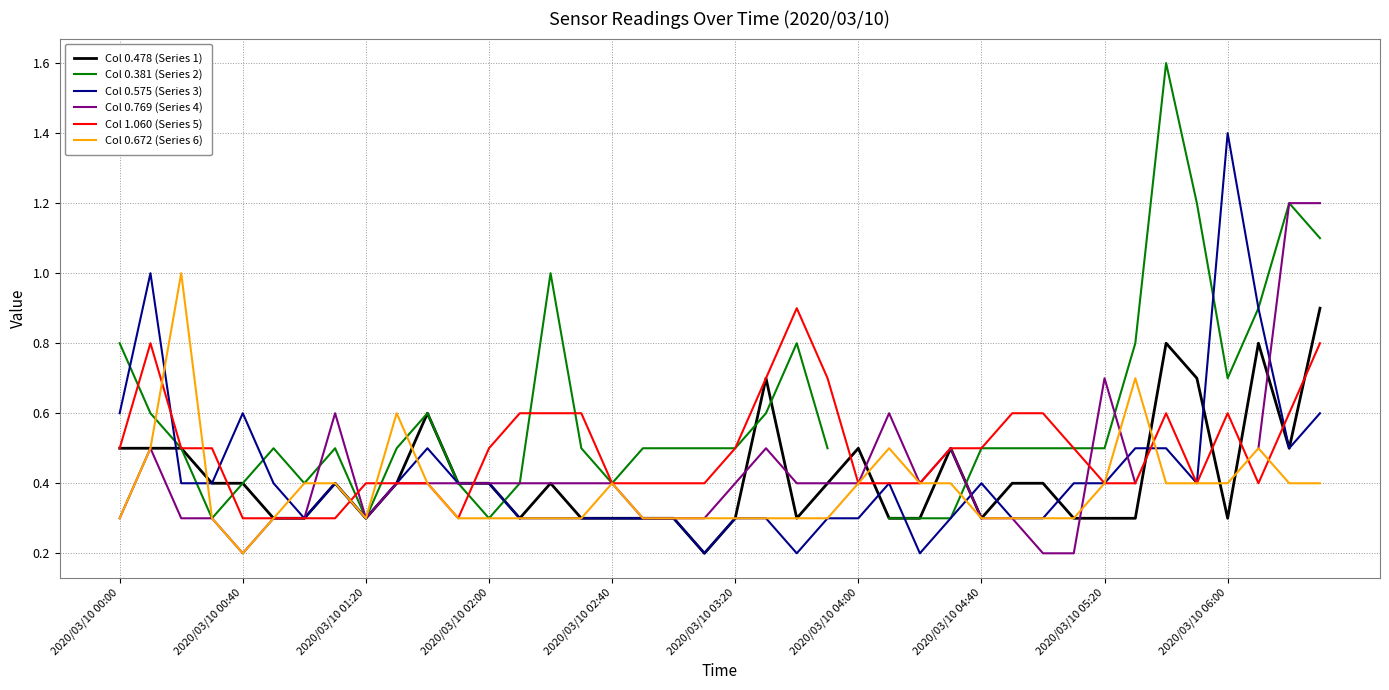

Rank the series by their maximum value, from highest to lowest.

Col 0.381 (Series 2), Col 0.575 (Series 3), Col 0.769 (Series 4), Col 0.672 (Series 6), Col 0.478 (Series 1), Col 1.060 (Series 5)